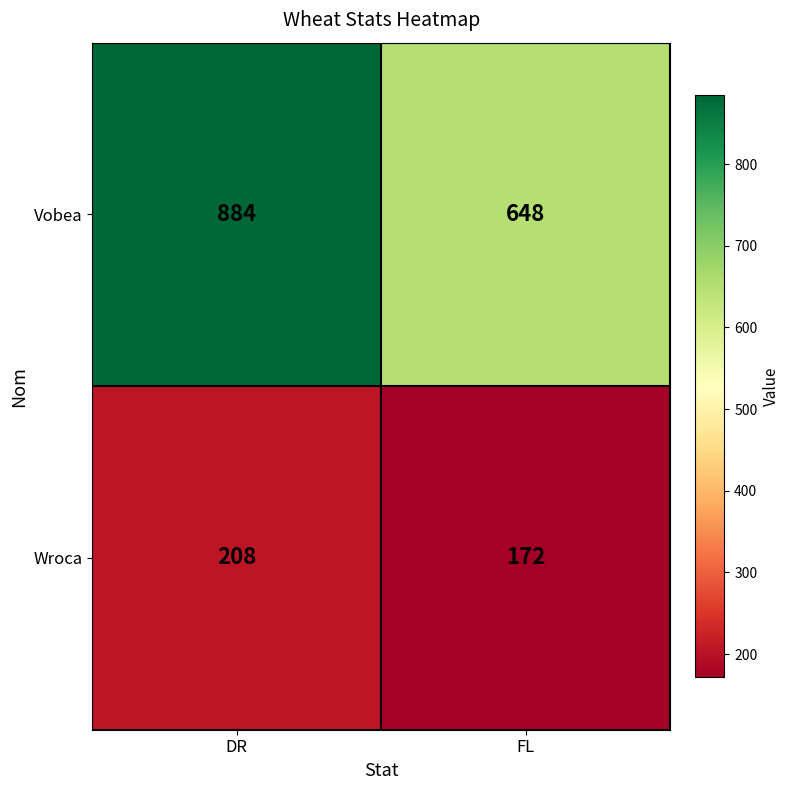

Which series has the largest range (max minus min)?

Vobea